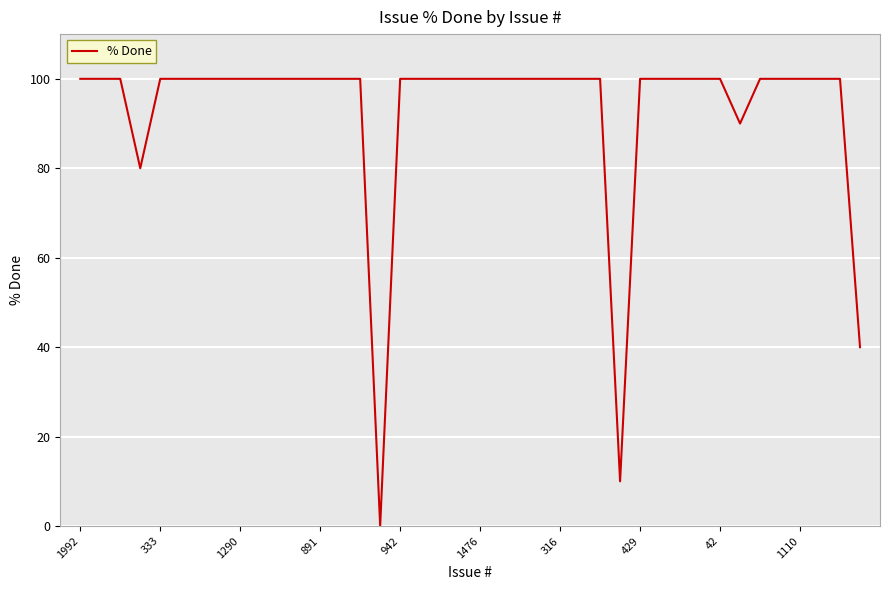

What is the sum of all values?

3720